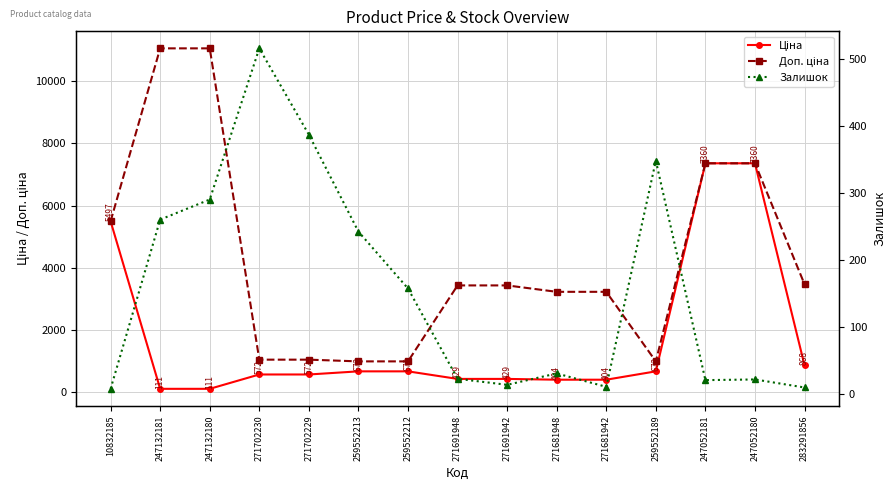

Reading left to right, extract all data points from this chart.

Ціна: 5497.3	110.5	110.5	571.6	571.6	672.1	672.1	429.3	429.3	403.6	403.6	672.1	7360.2	7360.2	868.0
Доп. ціна: 5497.3	11055.0	11055.0	1048.0	1048.0	992.7	992.7	3434.6	3434.6	3228.8	3228.8	992.7	7360.2	7360.2	3472.1
Залишок: 7.0	260.0	290.0	516.0	387.0	242.0	157.0	22.0	13.0	30.0	10.0	348.0	20.0	21.0	9.0